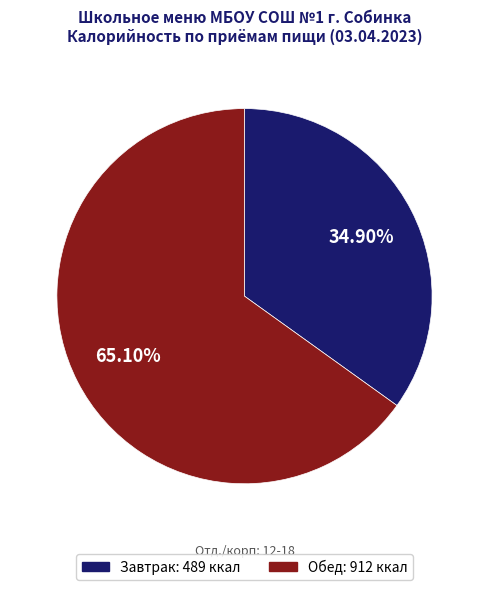

To the nearest percent, what portion does Завтрак represent?

35%